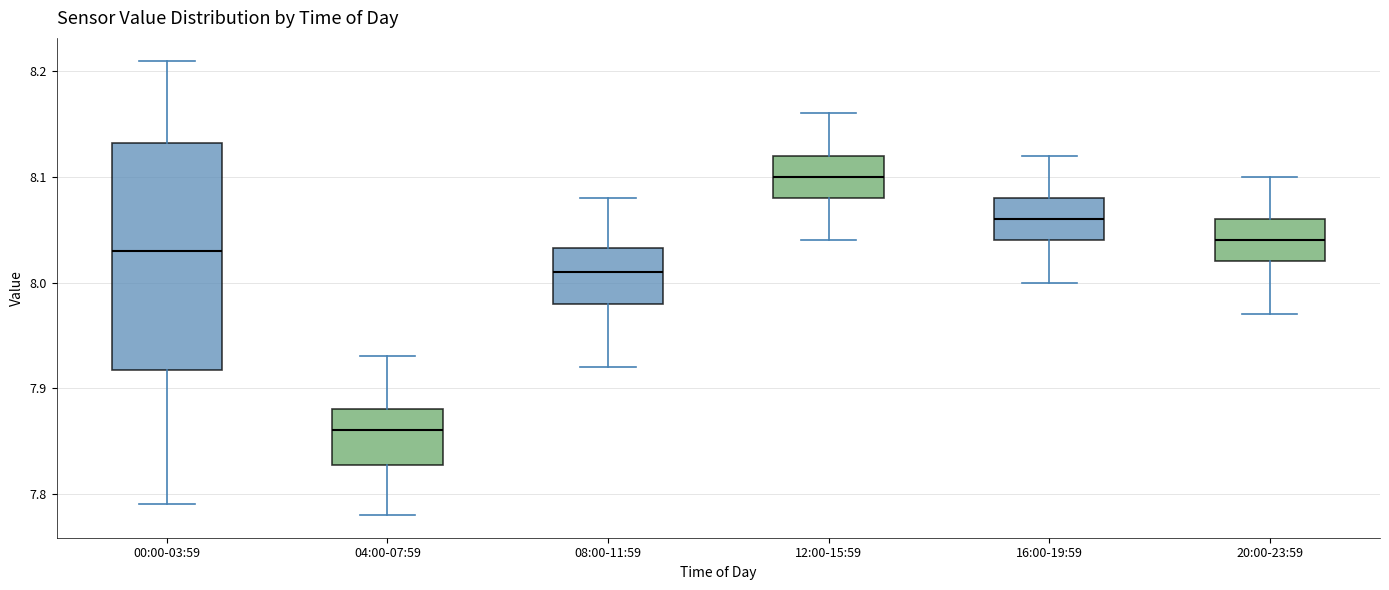

Where does the lower whisker of the box for 08:00-11:59 end on the y-axis? The values are not printed on the chart, so give them approximately, as read against the axis.

7.92